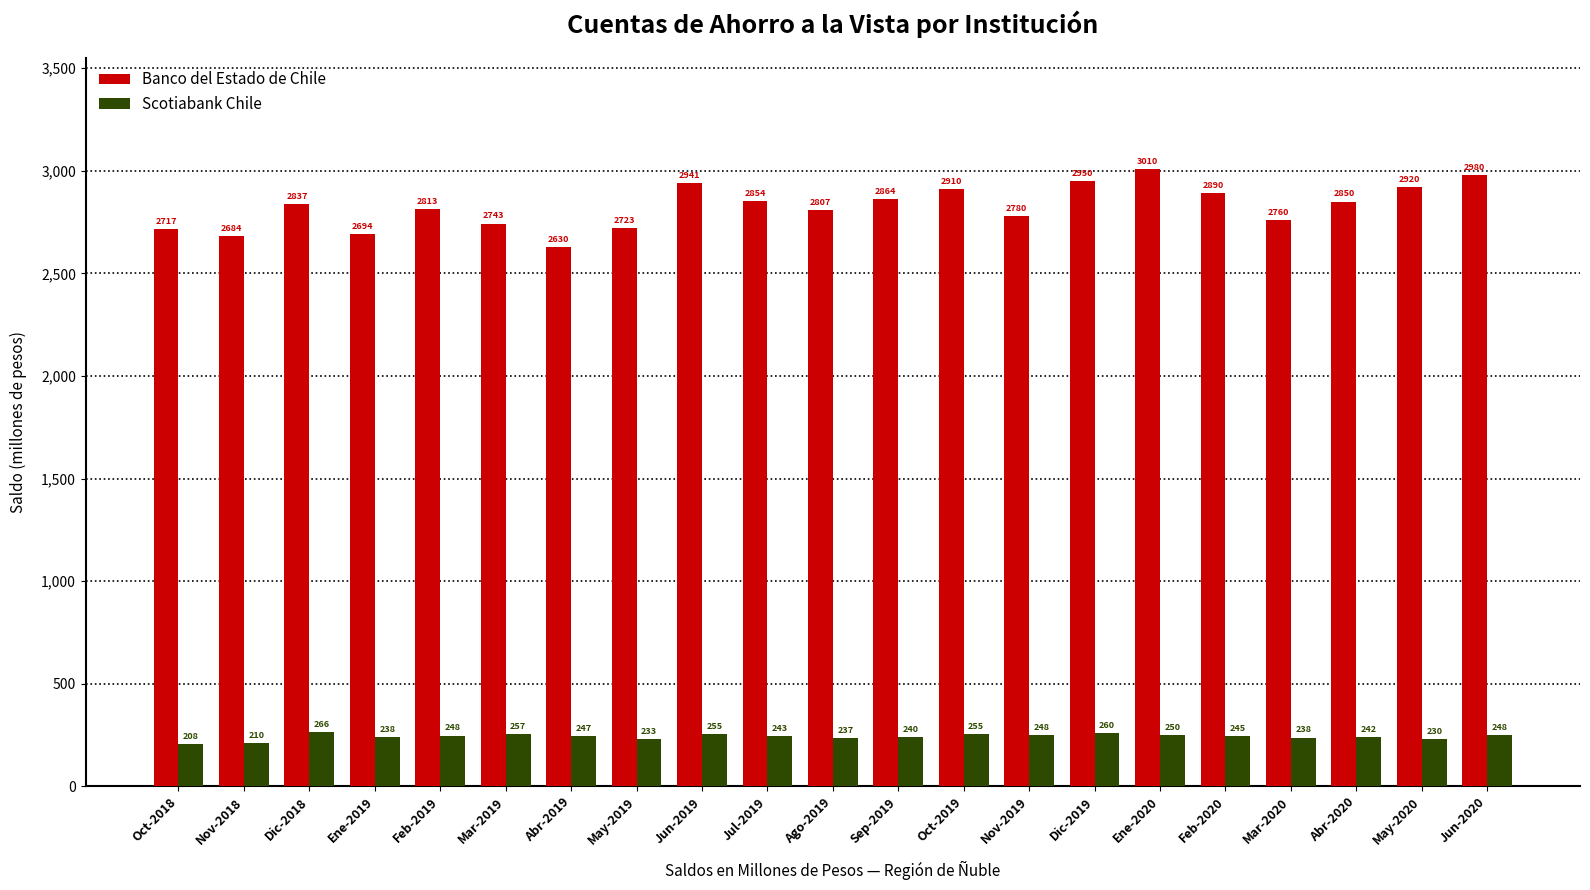

Which series changed the most between Ene-2019 and May-2020?

Banco del Estado de Chile